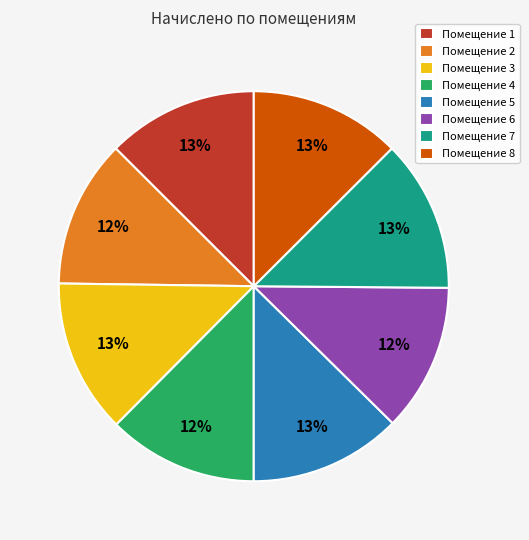

How many segments does this pie chart have?

8